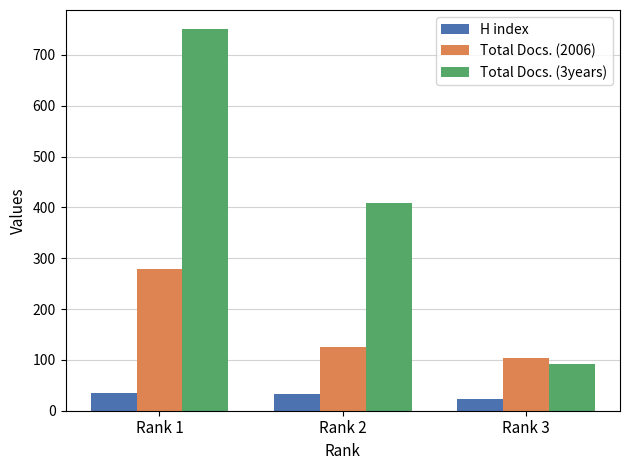

The Total Docs. (3years) series shows 1219 at Rank 1. True or false?

False